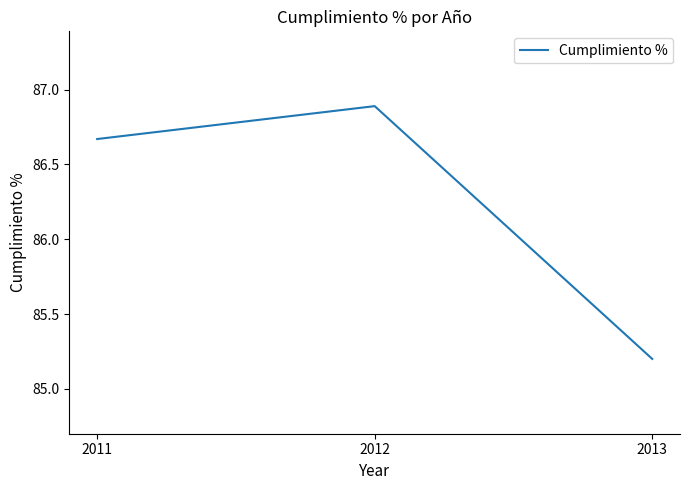

The value at 2012 is 86.9. True or false?

True